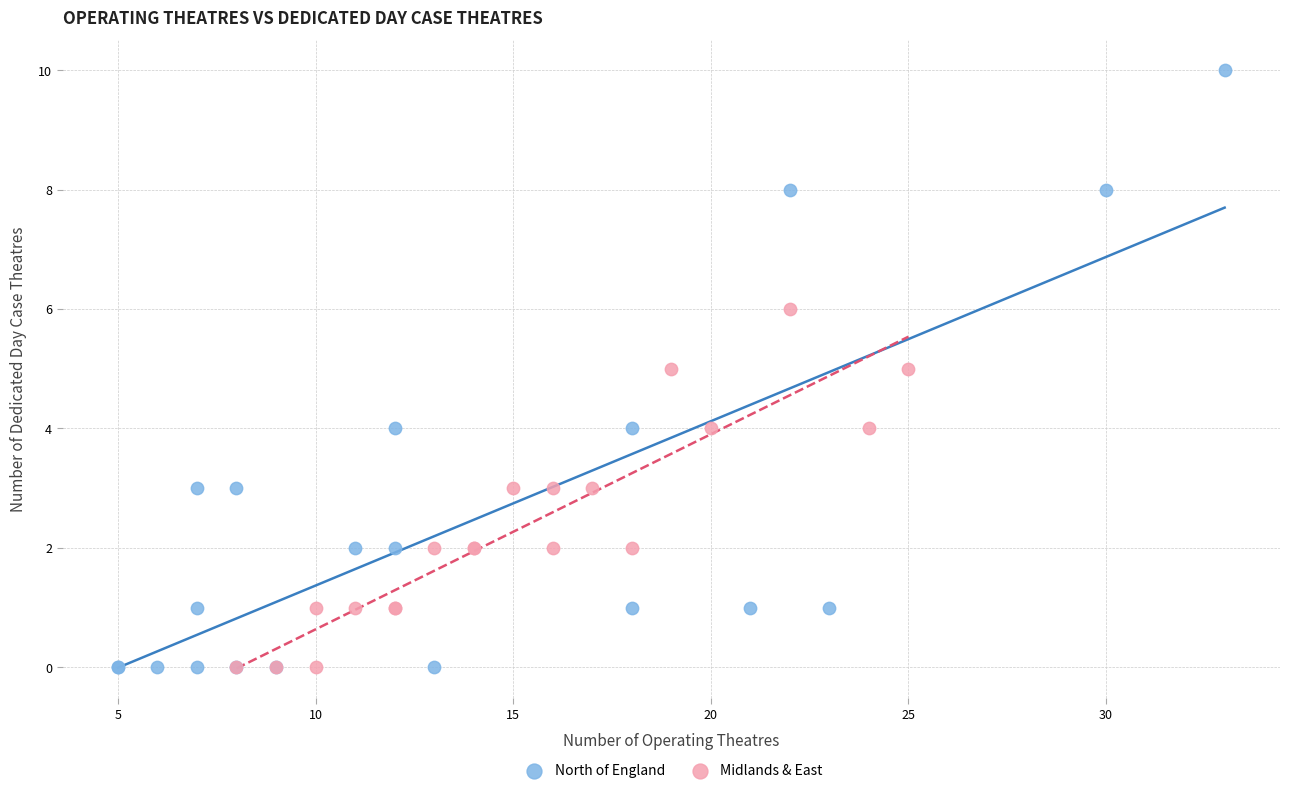

Which series contains the highest Y value?

North of England